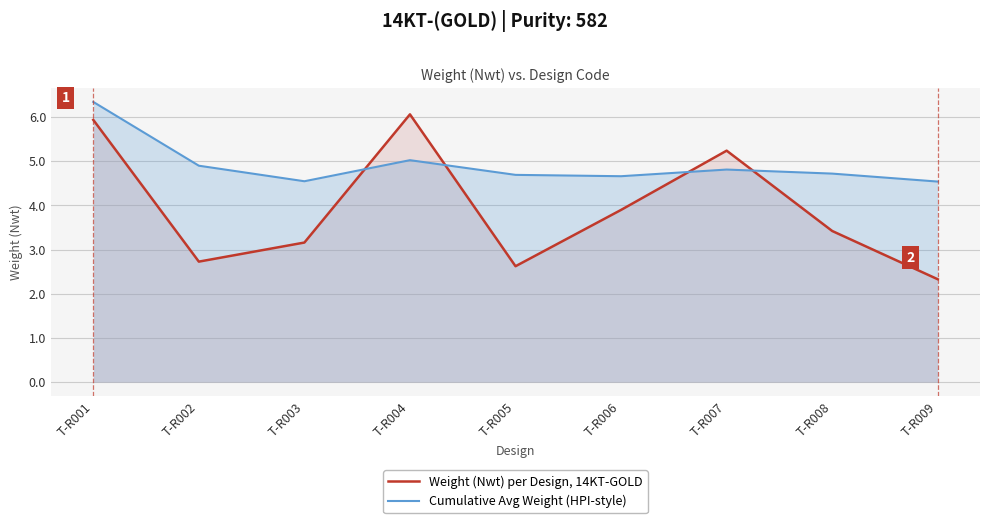

What is the value of the Weight (Nwt) per Design, 14KT-GOLD point at the 7th from the left?

5.2